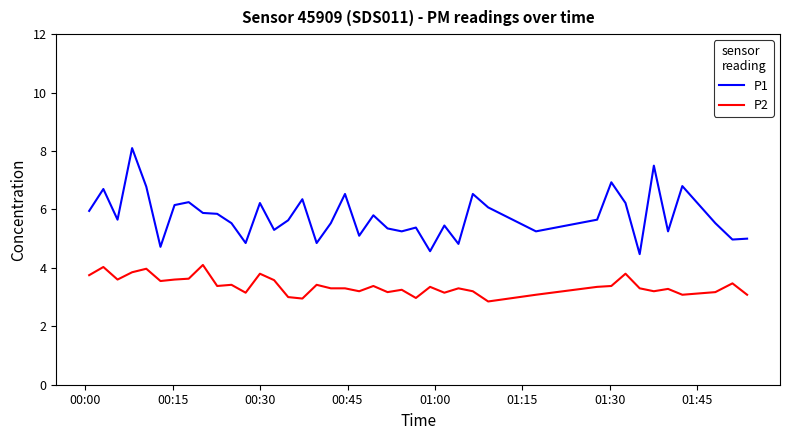

Rank the series by their average value, from highest to lowest.

P1, P2